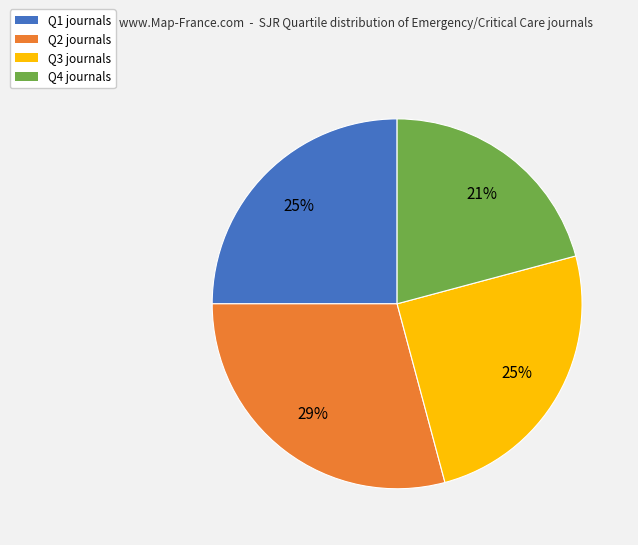

To the nearest percent, what is the difference between the Q4 and Q1 slice percentages?

4%